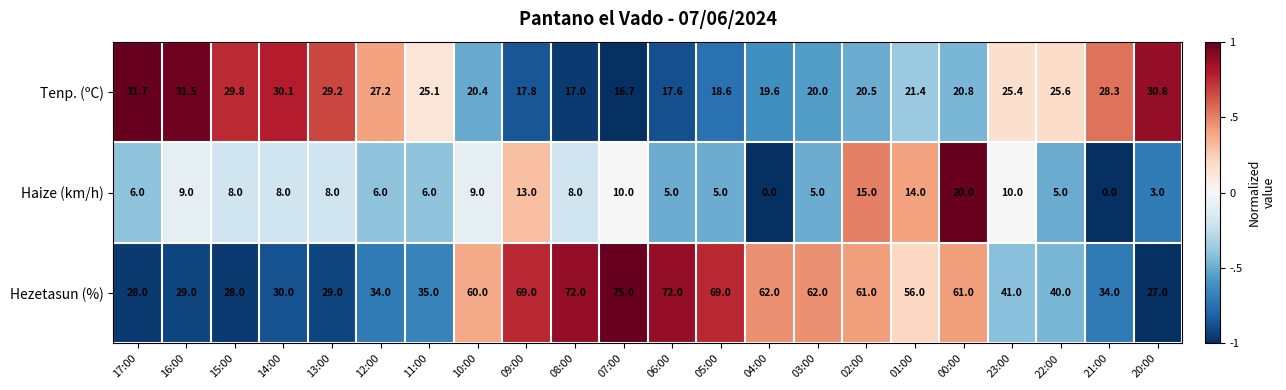

The value of Hezetasun (%) at 00:00 is 42.3. True or false?

False